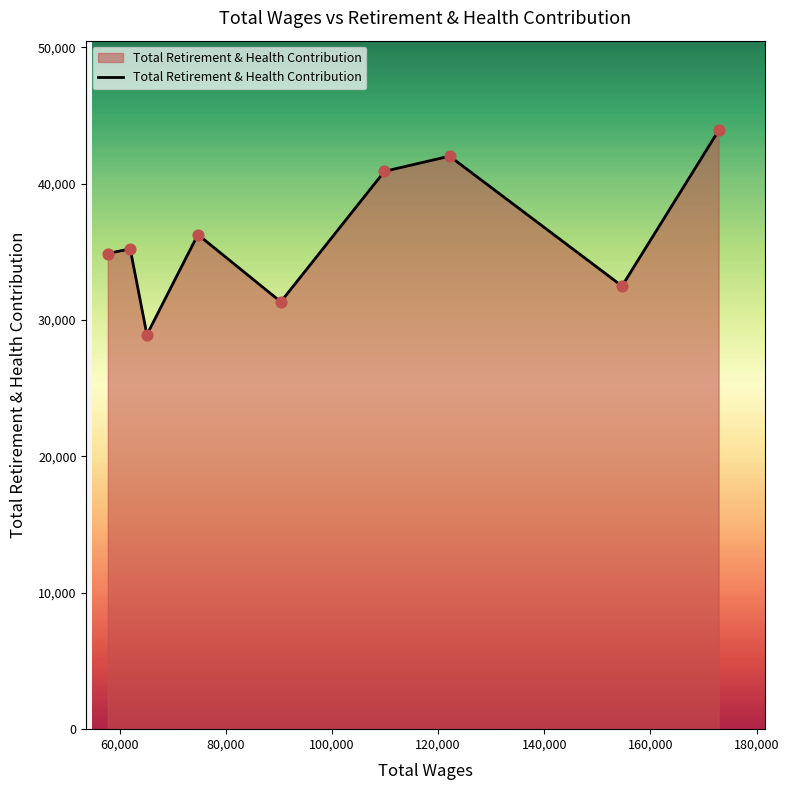

What is the greatest value displayed?

43909